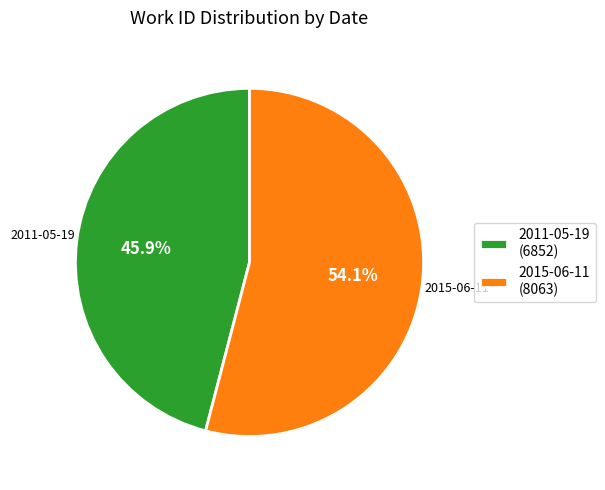

What is the total percentage of 2015-06-11 and 2011-05-19?

100.0%